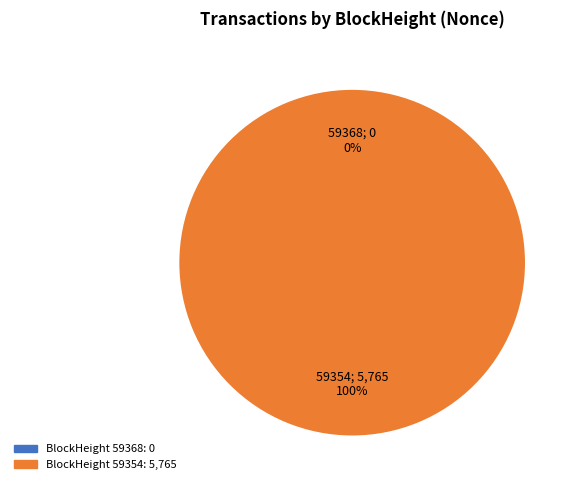

How many segments does this pie chart have?

2